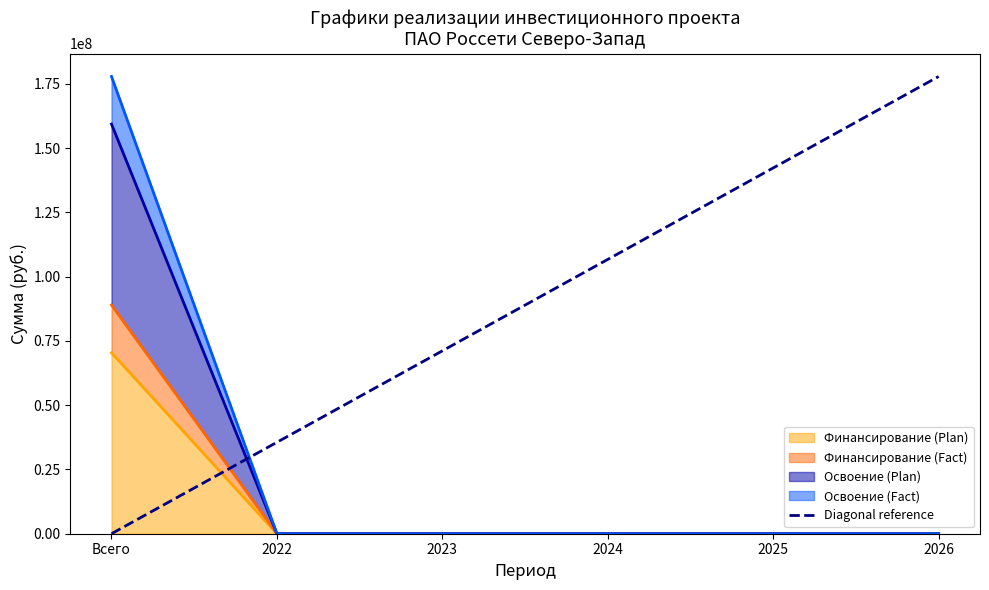

Between 2025 and 2023, which is larger?

2025